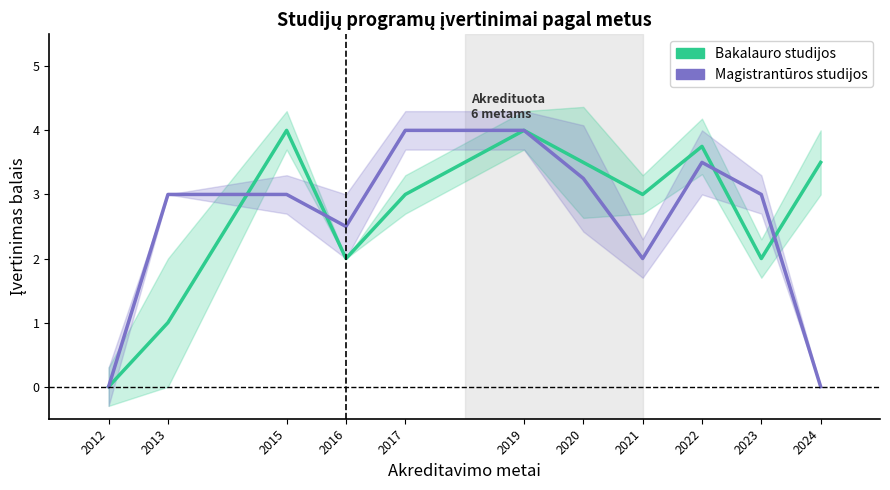

What is the total value across all series at 2015?

7.0